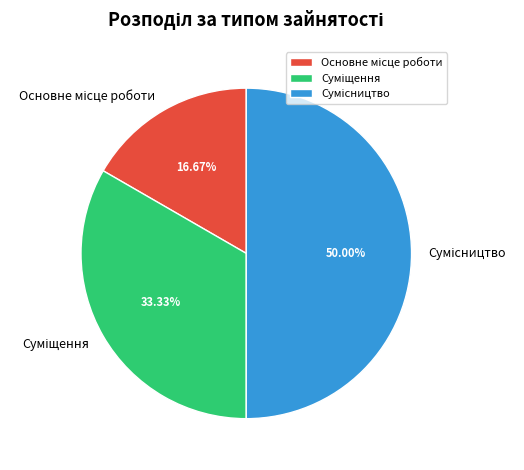

What is the smallest slice in the pie chart?

Основне місце роботи